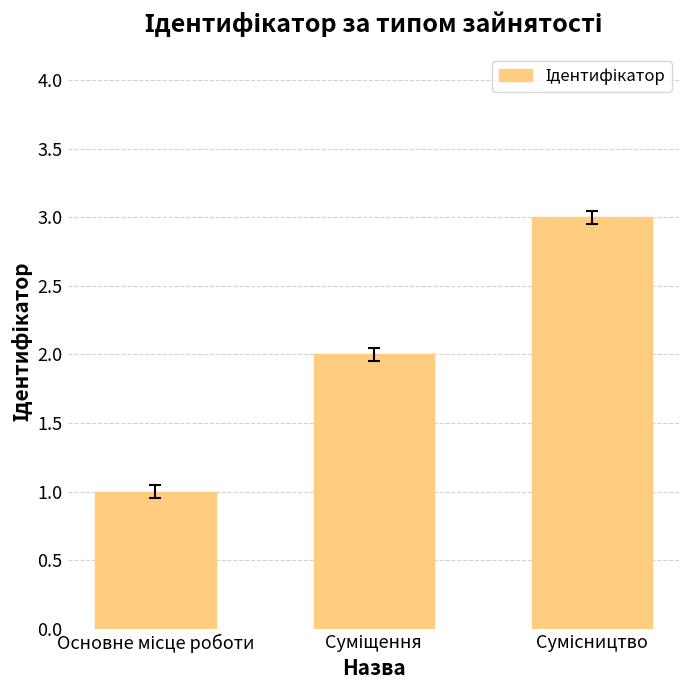

What is the minimum value shown in the chart?

1